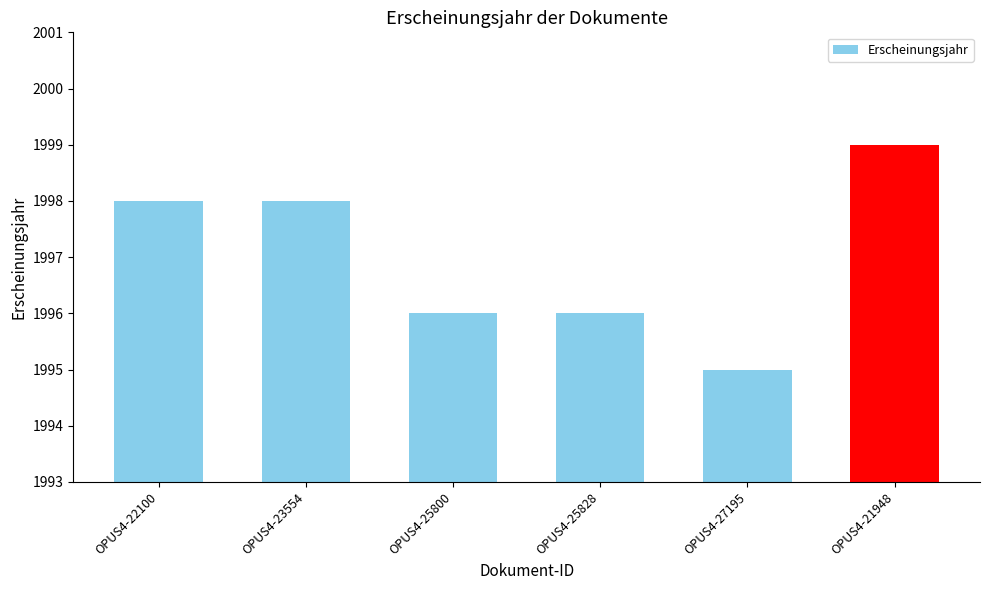

What is the average value?

1997